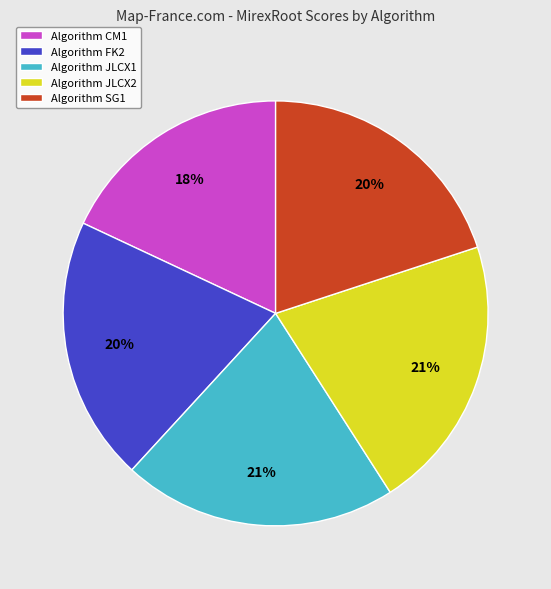

What is the smallest slice in the pie chart?

Algorithm CM1